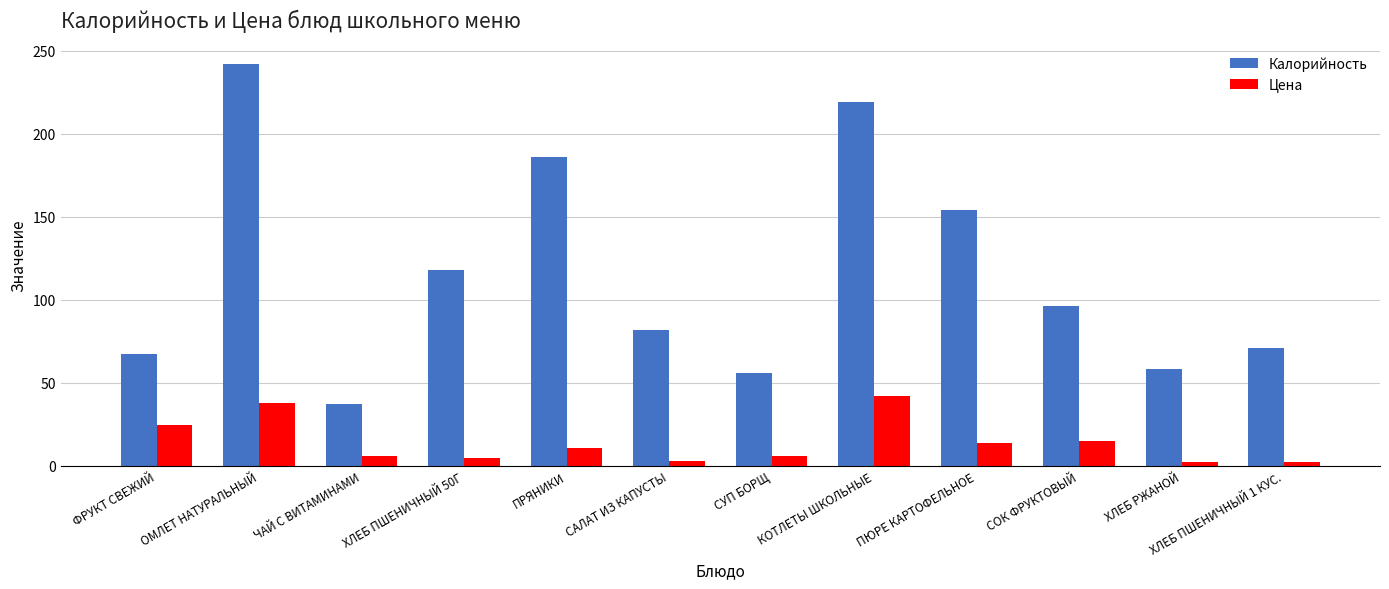

Rank the series by their average value, from highest to lowest.

Калорийность, Цена